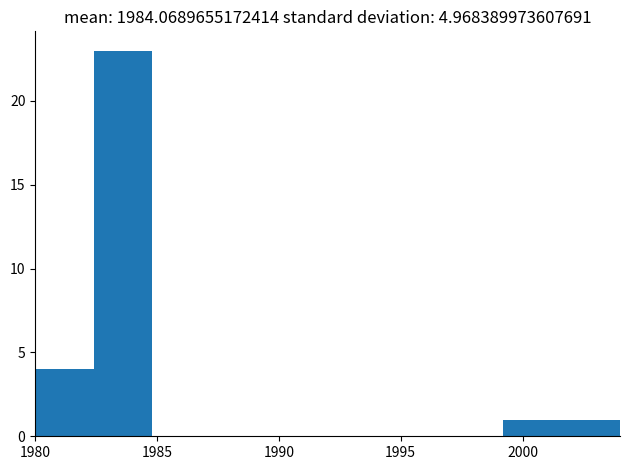

Reading left to right, transcribe this chart: for each bar, give the range it covers on the x-axis and its height. Neither the bar edges nor the heights are printed on the chart, so give them approximately, as read against the axes.

1980.0 to 1982.4: 4
1982.4 to 1984.8: 23
1984.8 to 1987.2: 0
1987.2 to 1989.6: 0
1989.6 to 1992.0: 0
1992.0 to 1994.4: 0
1994.4 to 1996.8: 0
1996.8 to 1999.2: 0
1999.2 to 2001.6: 1
2001.6 to 2004.0: 1